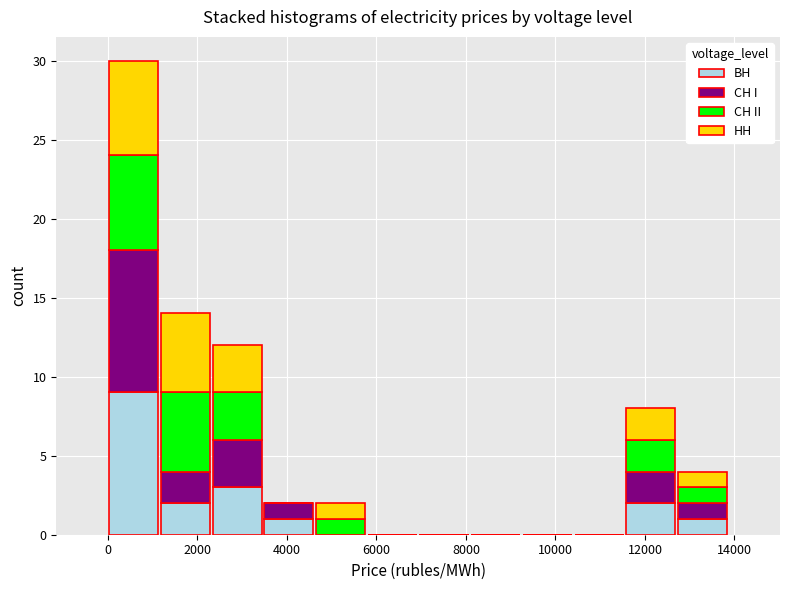

Which range on the x-axis has the tallest stacked bar (by total height)?

0 to 1200